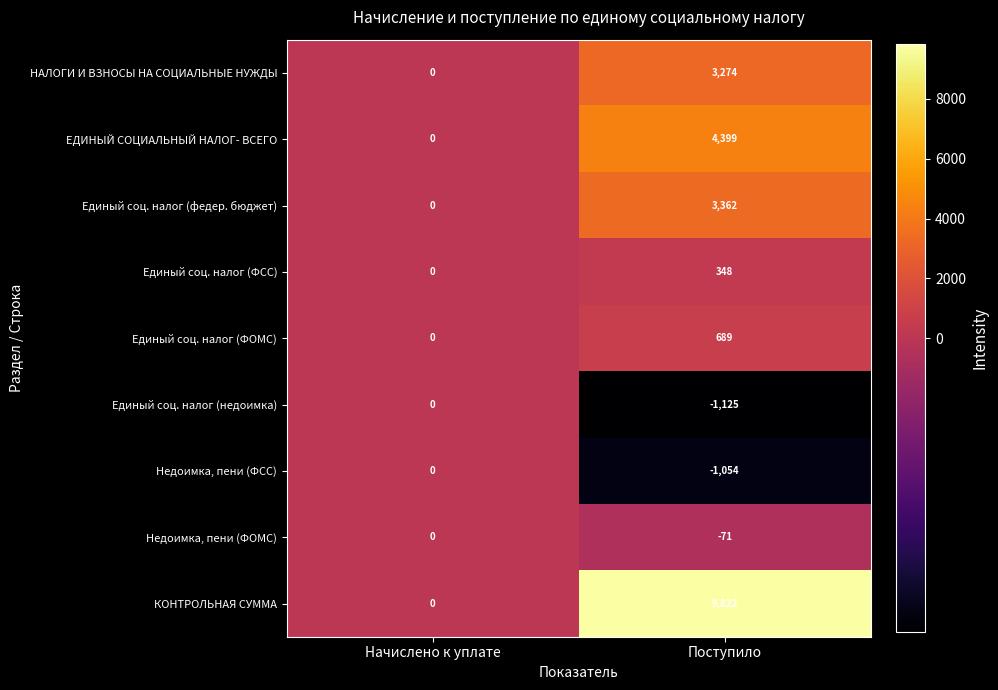

Which category has the highest value across all series?

Поступило